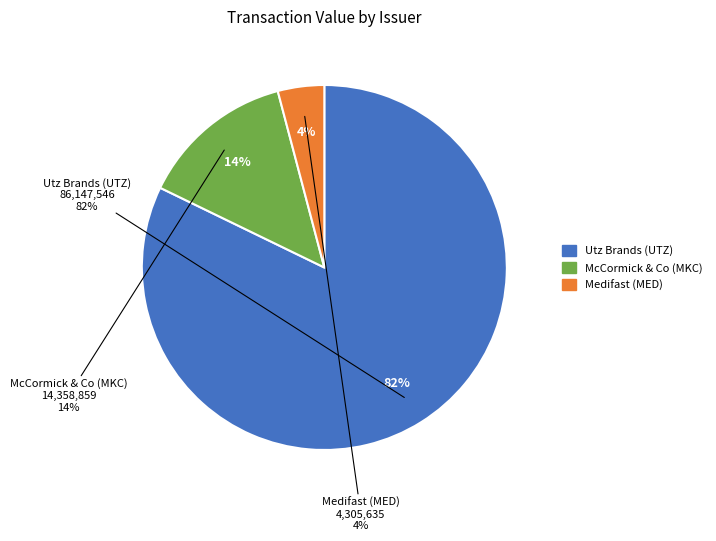

What portion of the pie excludes McCormick & Co (MKC)?

86.3%